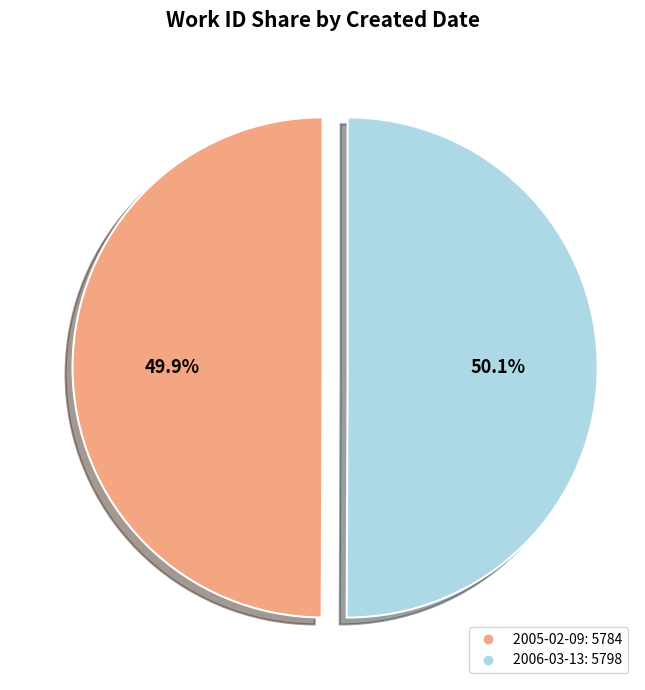

Is there a majority slice in this chart?

Yes